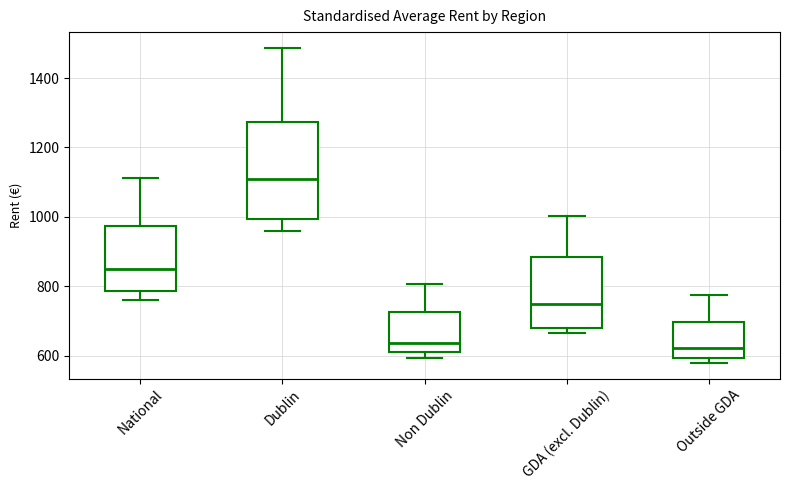

Which box is the tallest, from its lower edge to its upper edge?

Dublin